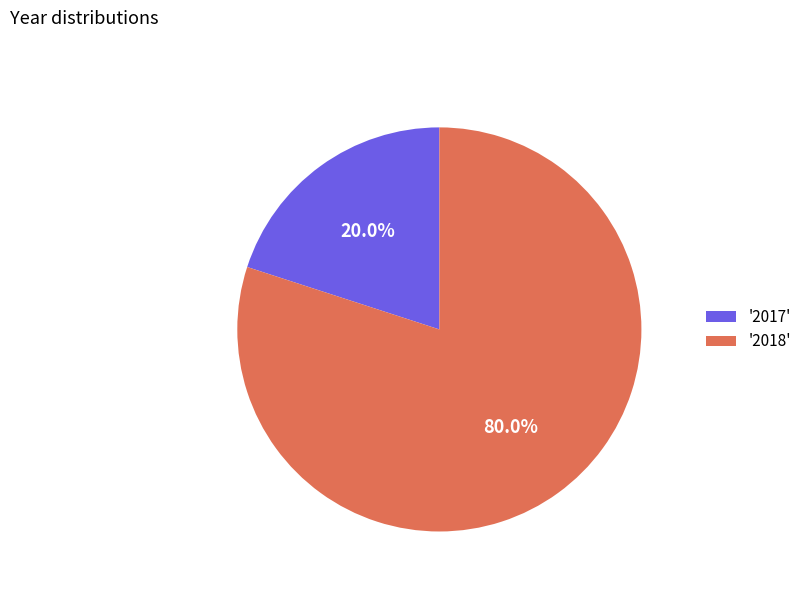

To the nearest percent, what is the difference between the largest and smallest slice percentages?

60%